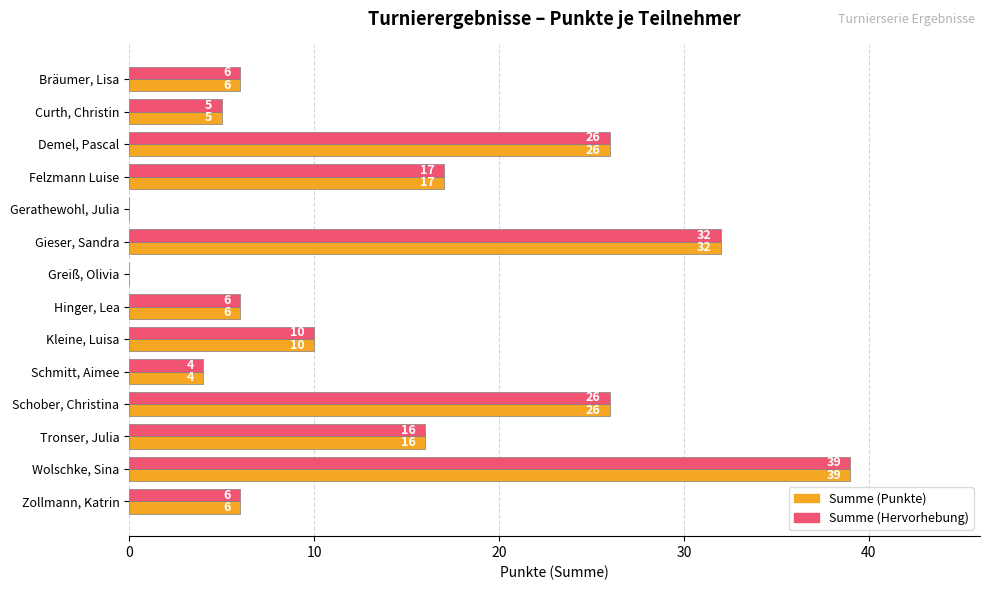

What is the maximum value shown in the chart?

39